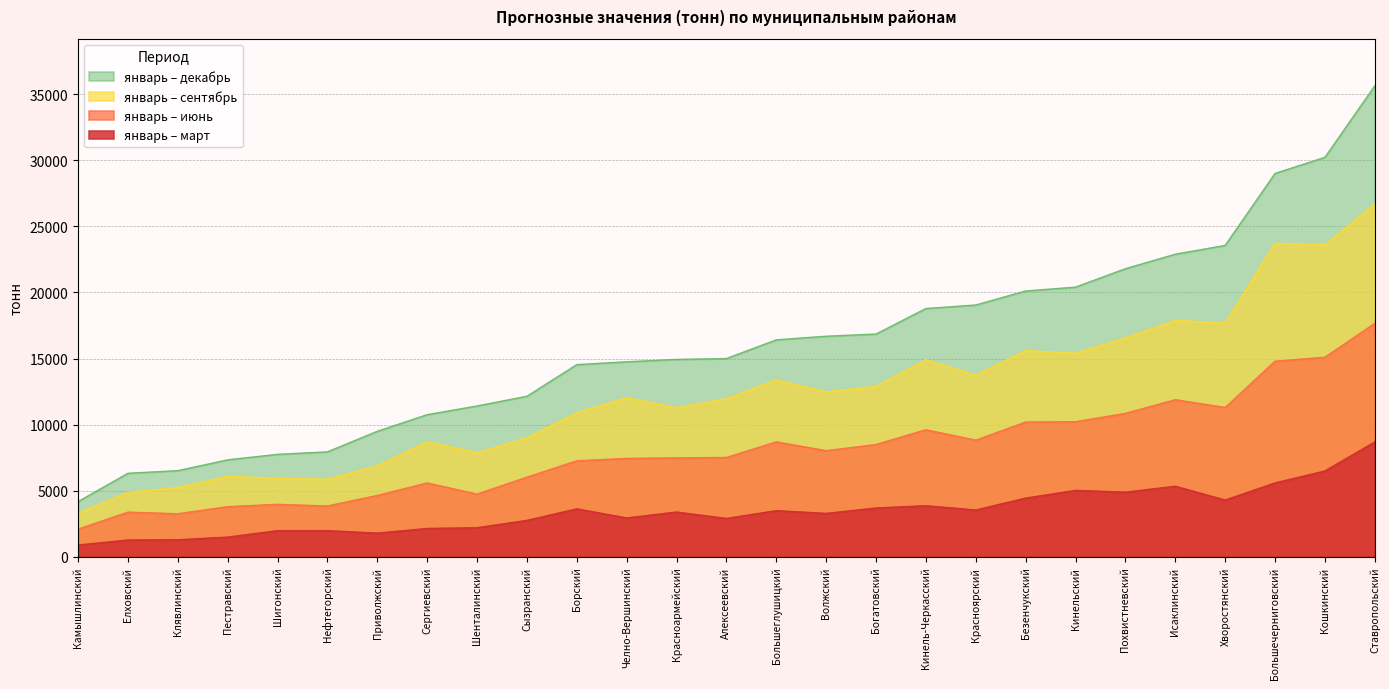

What is the average value of the январь – сентябрь series?

12395.2